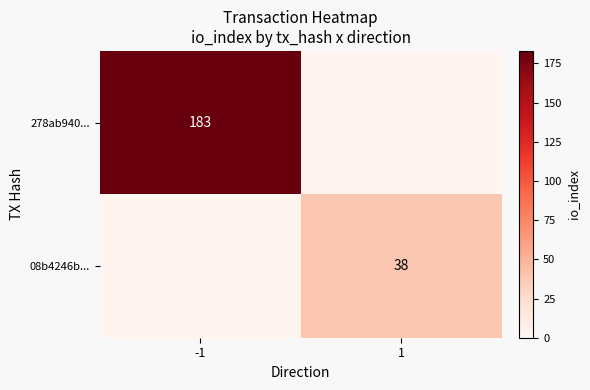

Is it true that 278ab940... equals 47 at -1?

False